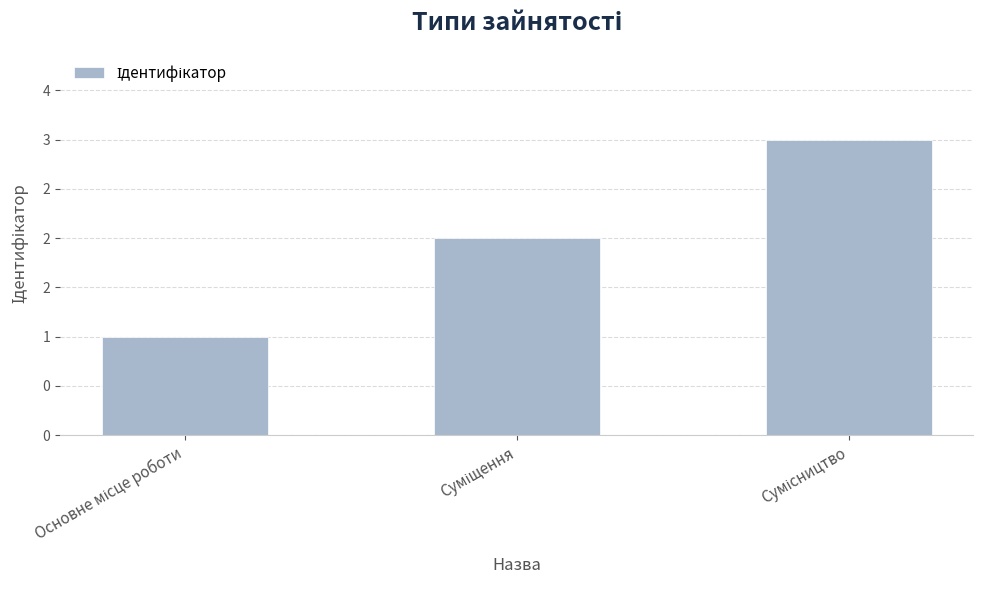

List the labels in order of value, largest first.

Сумісництво, Суміщення, Основне місце роботи